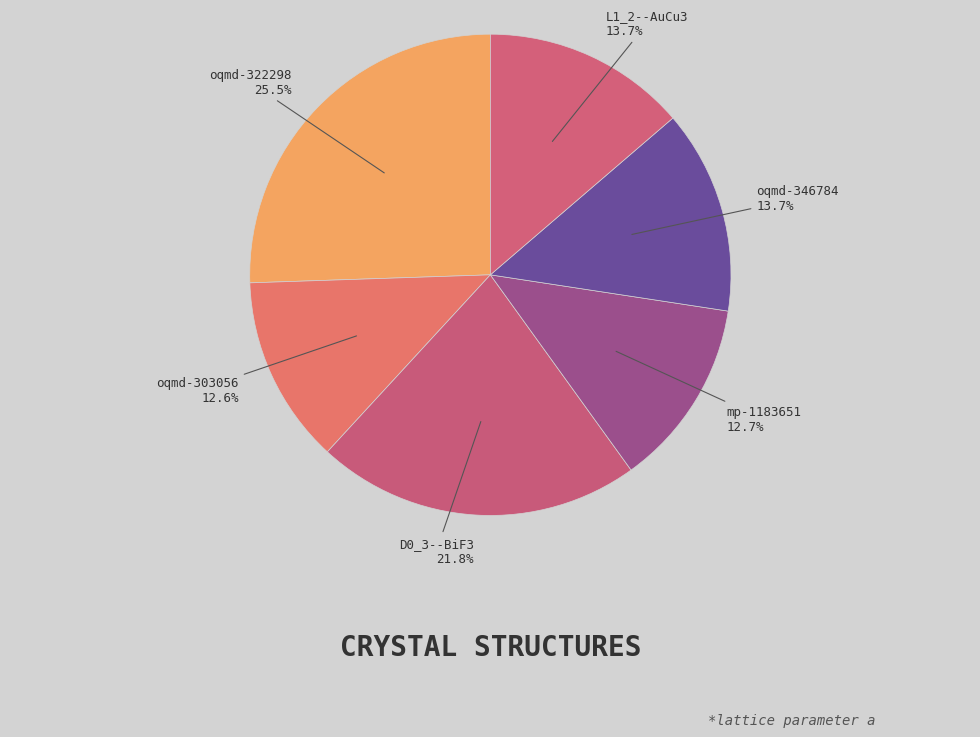

What is the total percentage of oqmd-322298 and L1_2--AuCu3?

39.2%